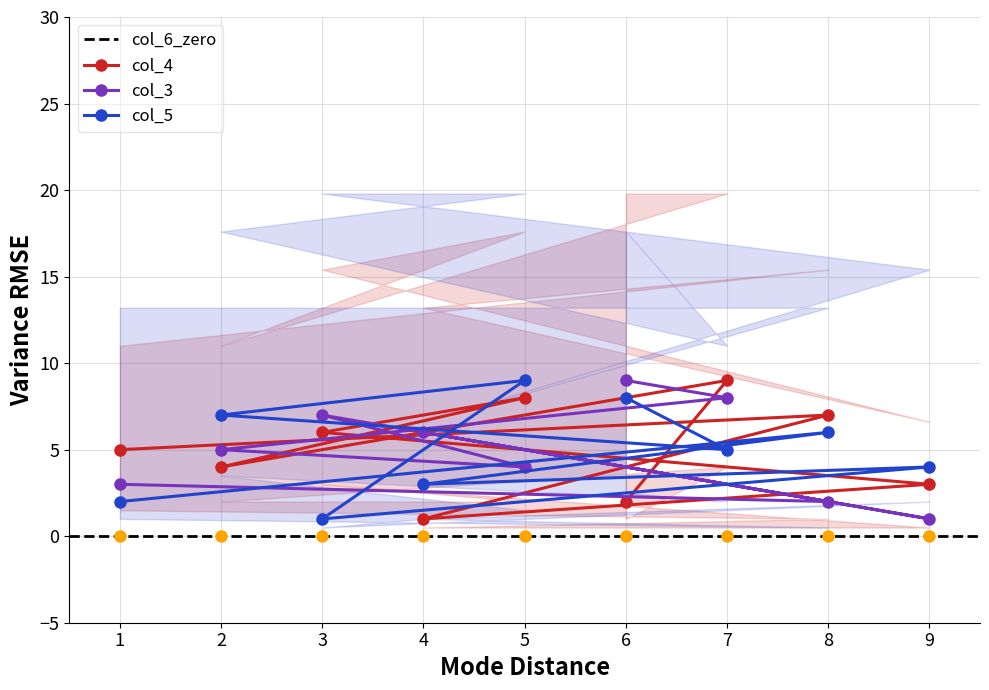

List the labels in order of col_4 value, smallest first.

4, 6, 9, 2, 1, 3, 8, 5, 7